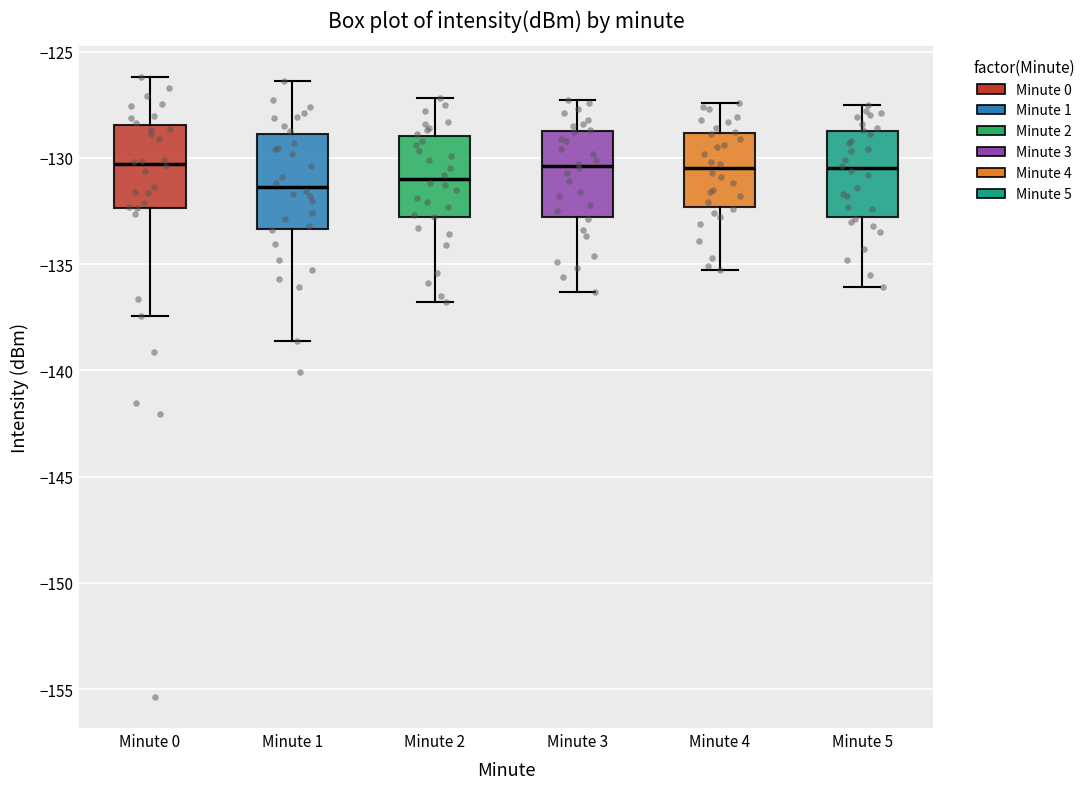

Where is the upper edge of the box for Minute 4 on the y-axis? The values are not printed on the chart, so give them approximately, as read against the axis.

-129.0